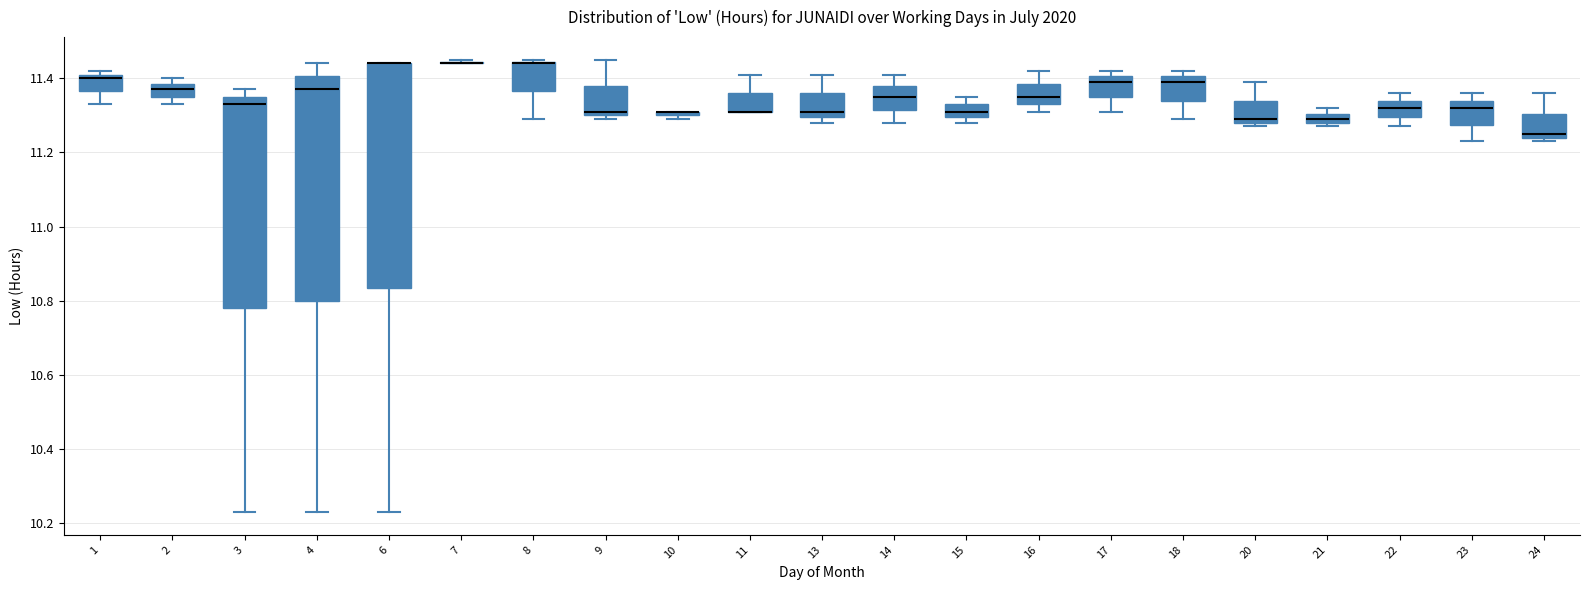

Where is the upper edge of the box at x = 1 on the y-axis? The values are not printed on the chart, so give them approximately, as read against the axis.

11.42